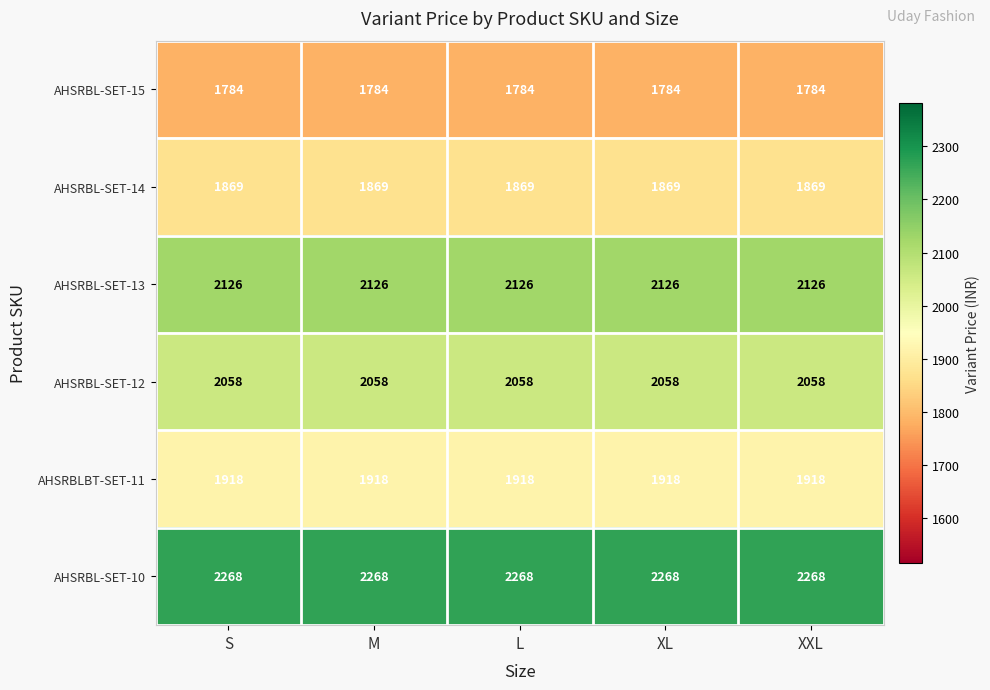

How many data points does each series have?

5